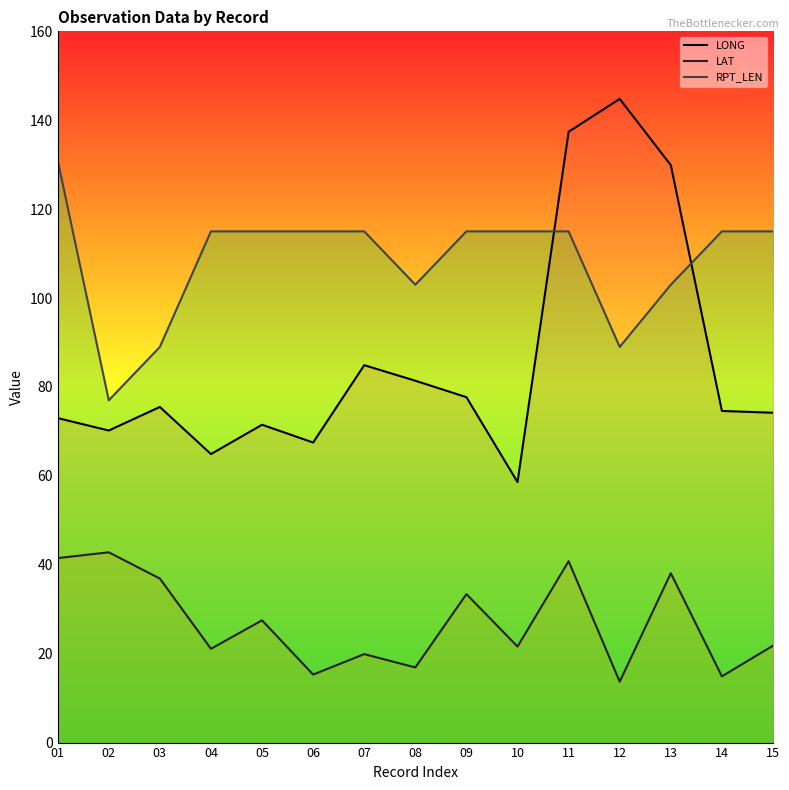

True or false: LAT and RPT_LEN intersect in this chart.

False